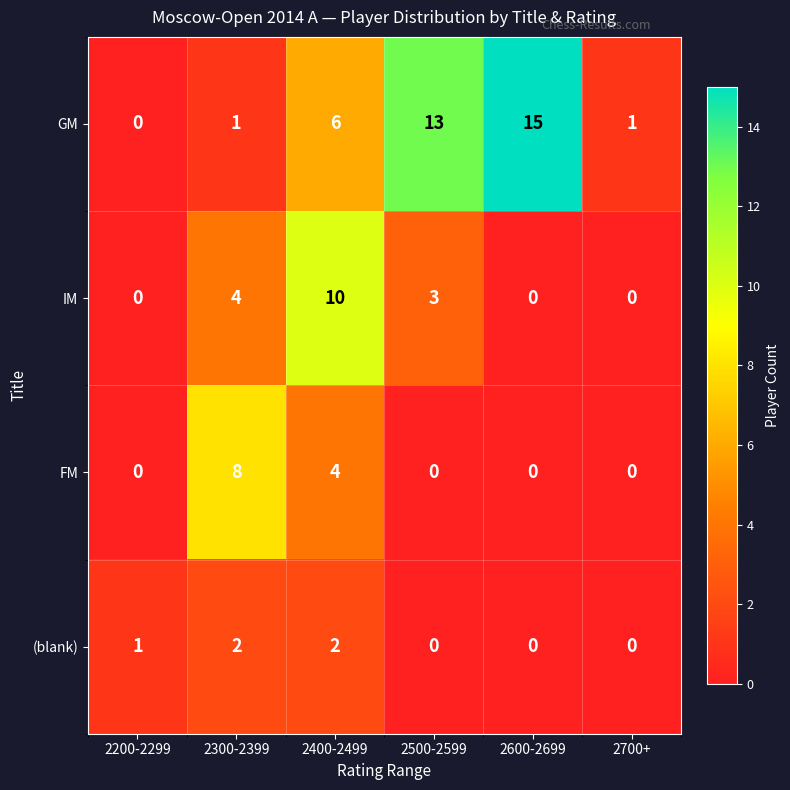

True or false: IM has a value of 0 at 2600-2699.

True